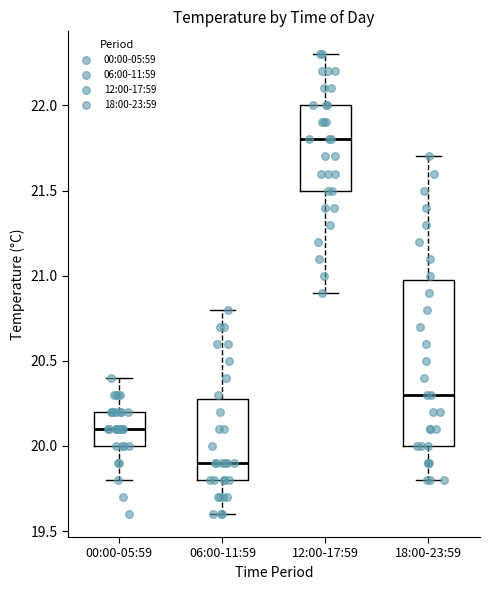

Reading left to right, read every box against the y-axis: the position of its median line, the range the box covers, and the ends of its whiskers. The values are not printed on the chart, so give them approximately, as read against the axis.

00:00-05:59: median 20.1, box 20.0 to 20.2, whiskers 19.8 to 20.4
06:00-11:59: median 19.9, box 19.8 to 20.3, whiskers 19.6 to 20.8
12:00-17:59: median 21.8, box 21.5 to 22.0, whiskers 20.9 to 22.3
18:00-23:59: median 20.3, box 20.0 to 21.0, whiskers 19.8 to 21.7